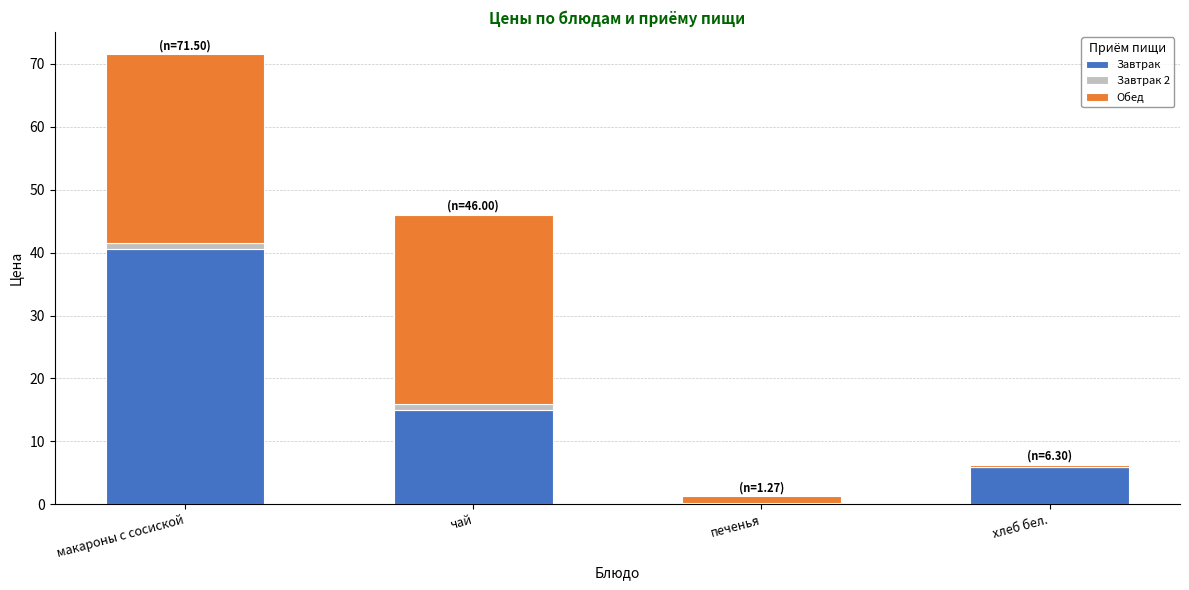

The value of Завтрак at макароны с сосиской is 58.4. True or false?

False